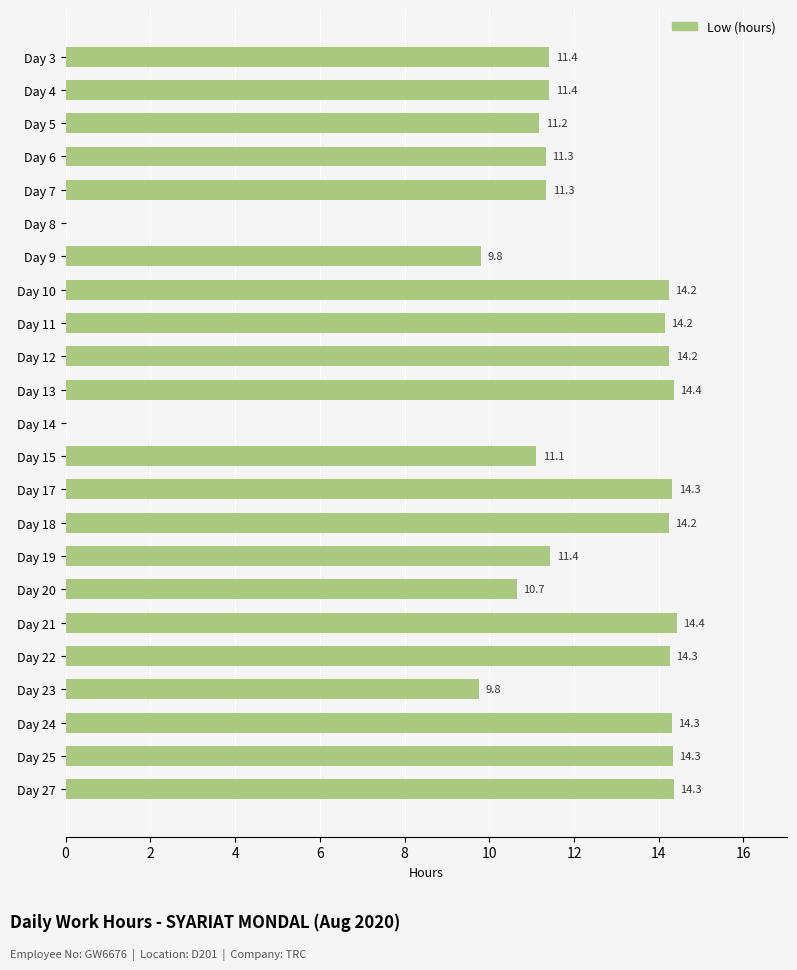

How many data points are above 11?

18